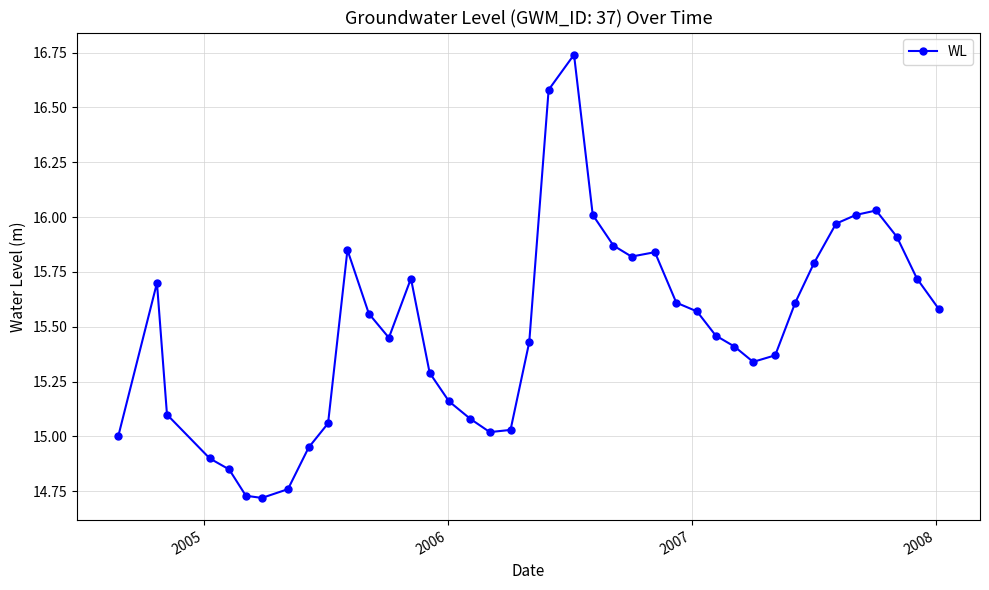

What is the difference between the maximum and minimum values?

2.0